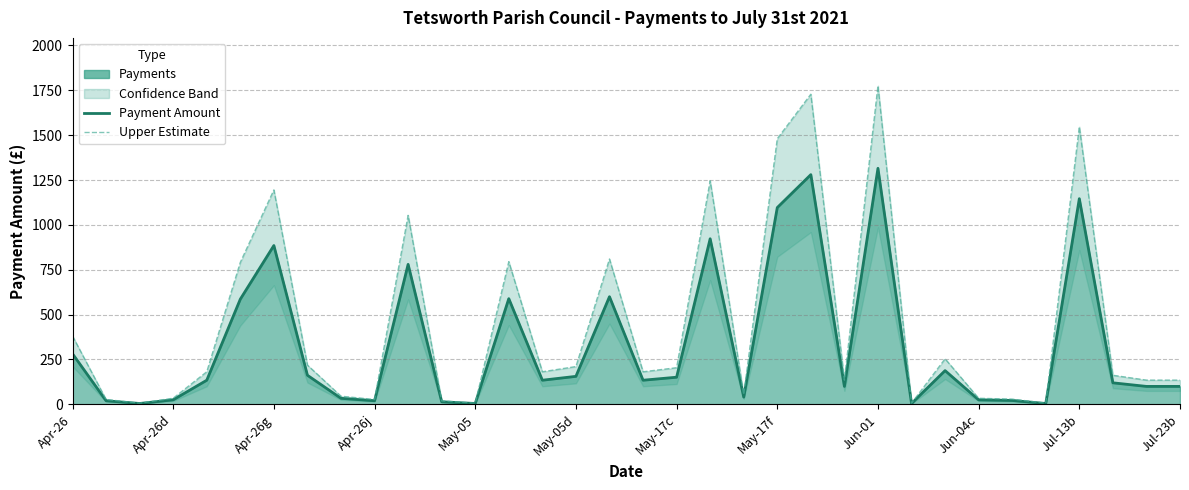

What is the difference between the maximum and minimum values in the Payment Amount series?

1310.4